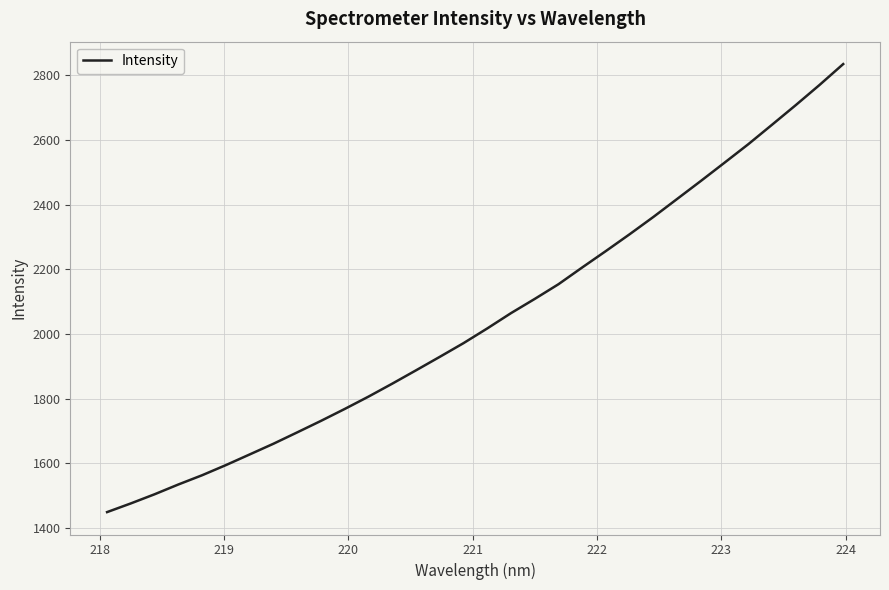

What is the maximum value shown in the chart?

2834.8